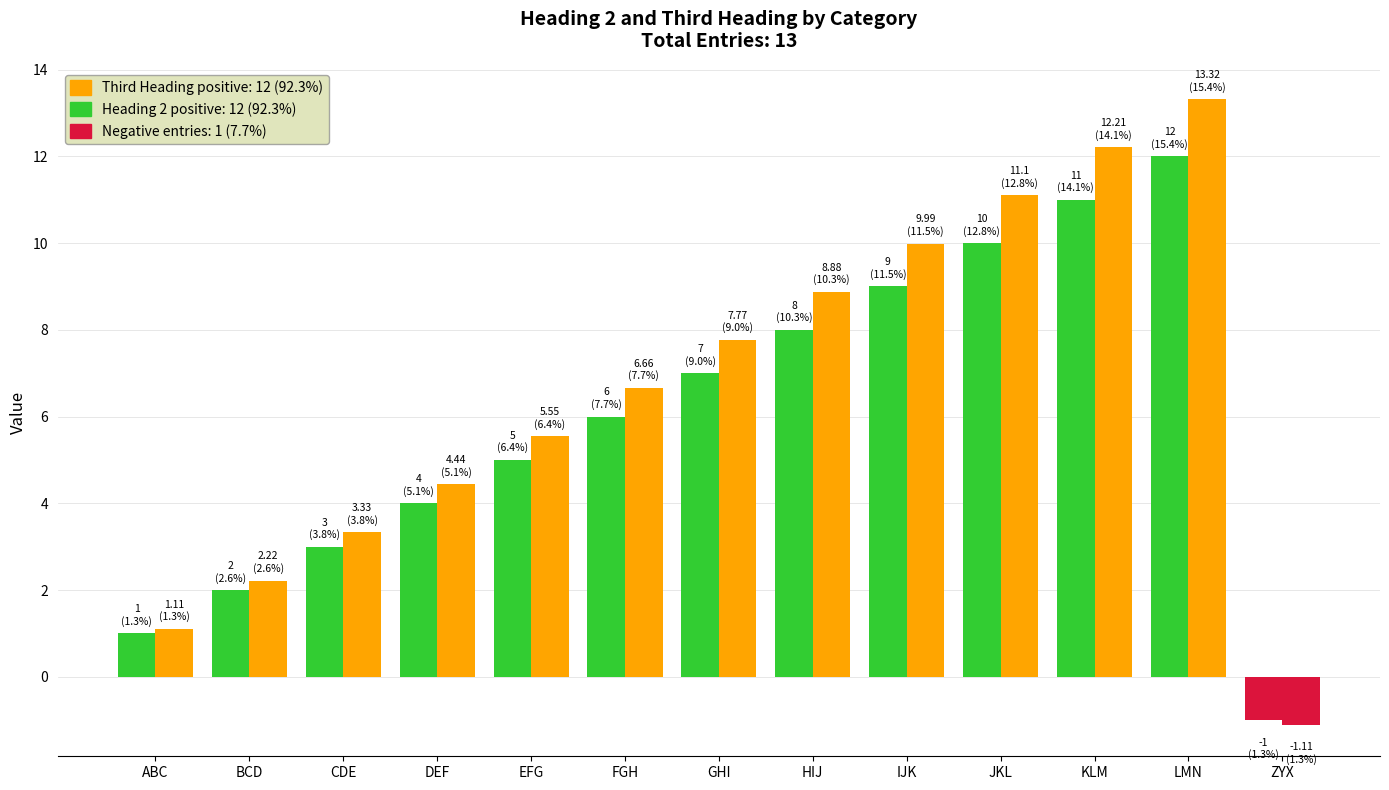

True or false: Third Heading has a value of 3.3 at CDE.

True